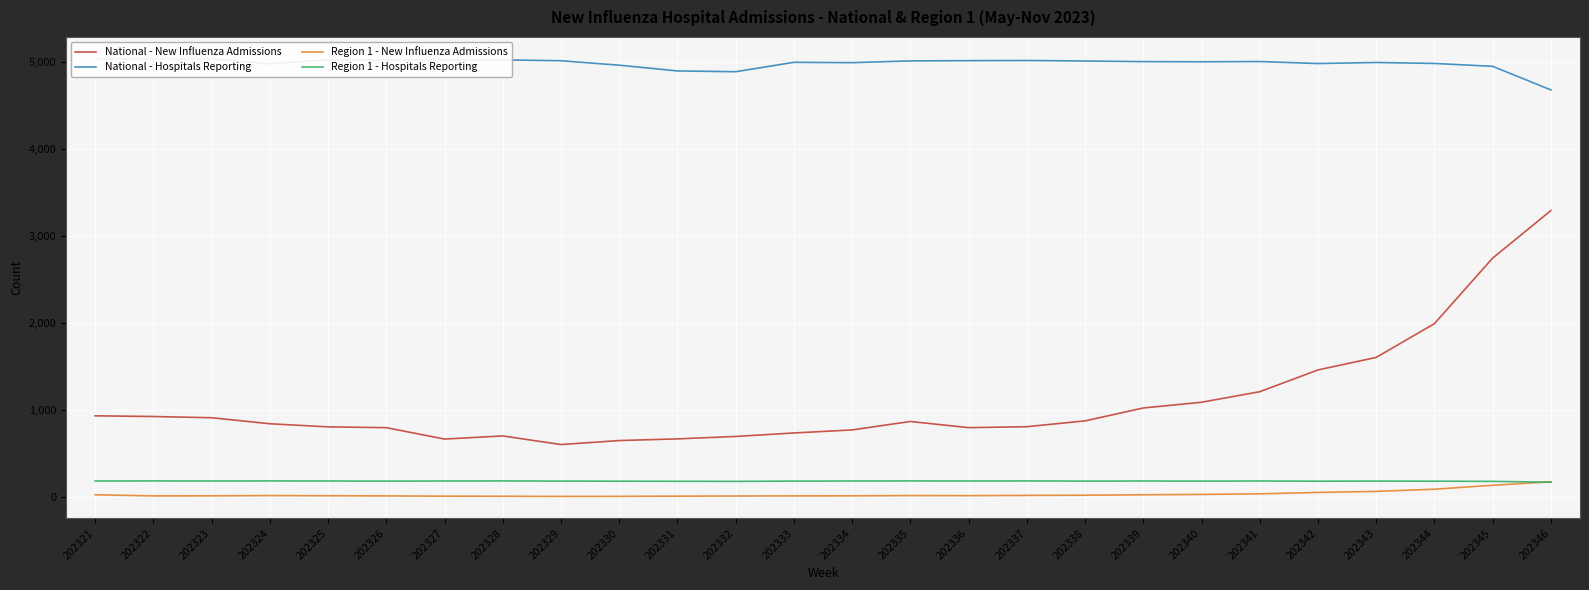

What is the greatest value displayed?

5039